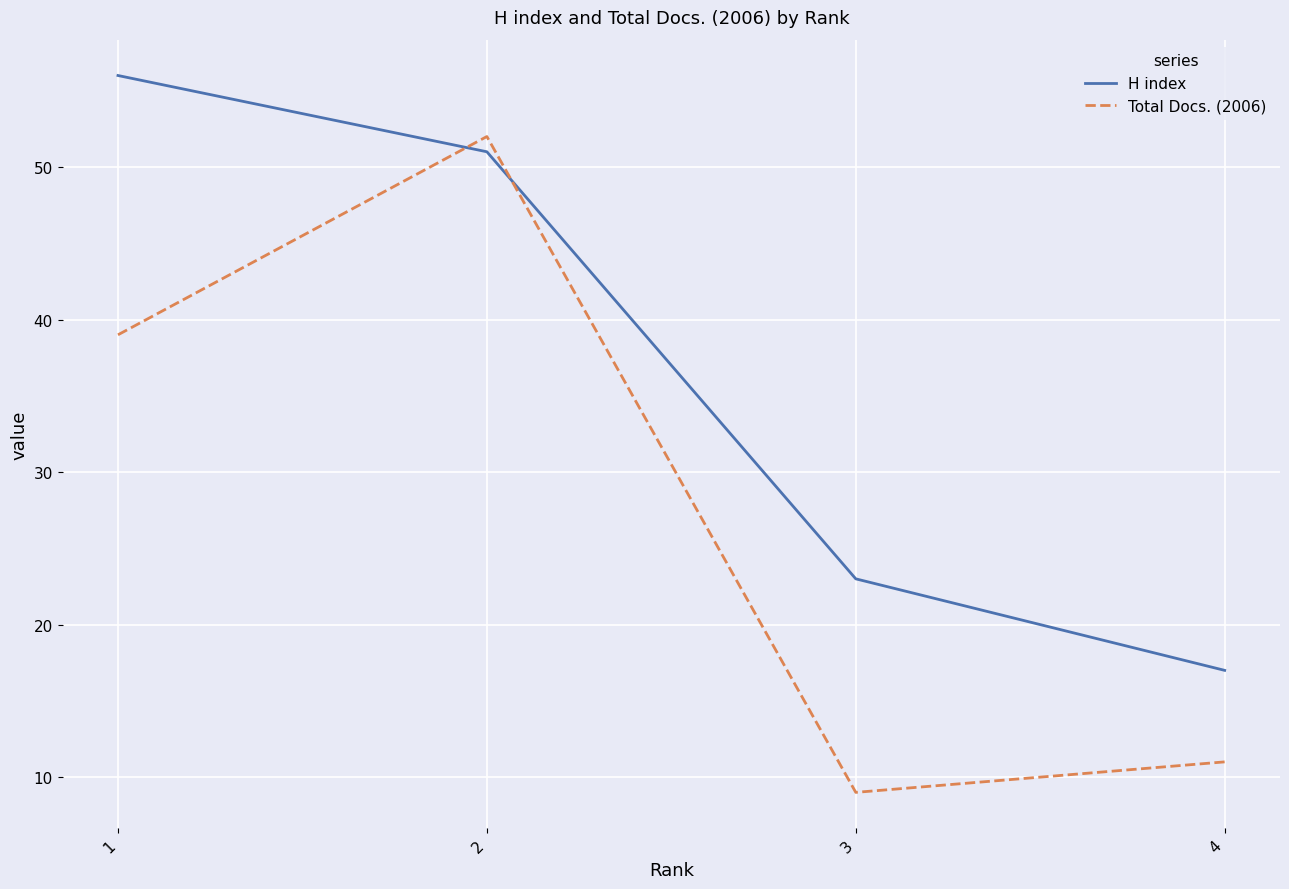

The Total Docs. (2006) series shows 18 at 2. True or false?

False